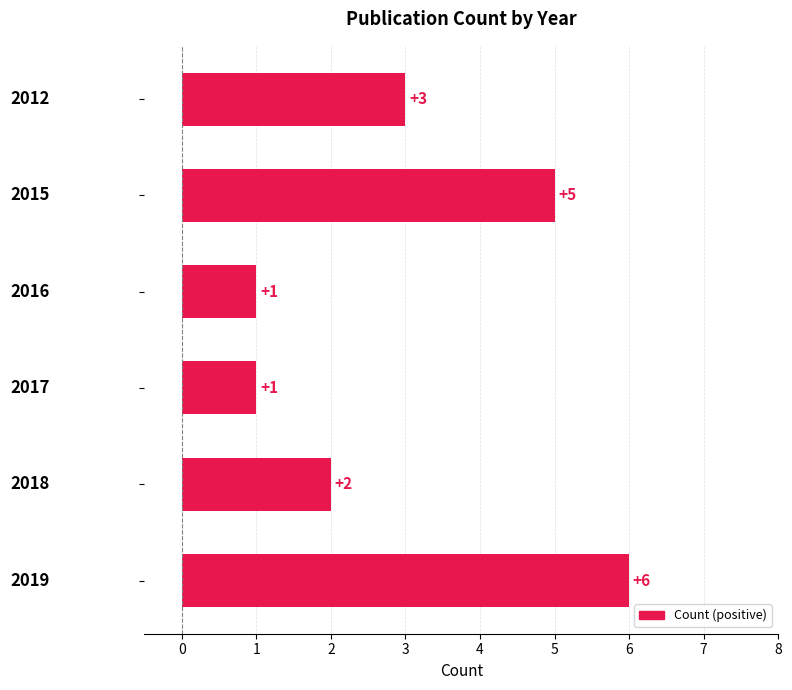

Are the bars grouped side by side (vs. stacked)?

No